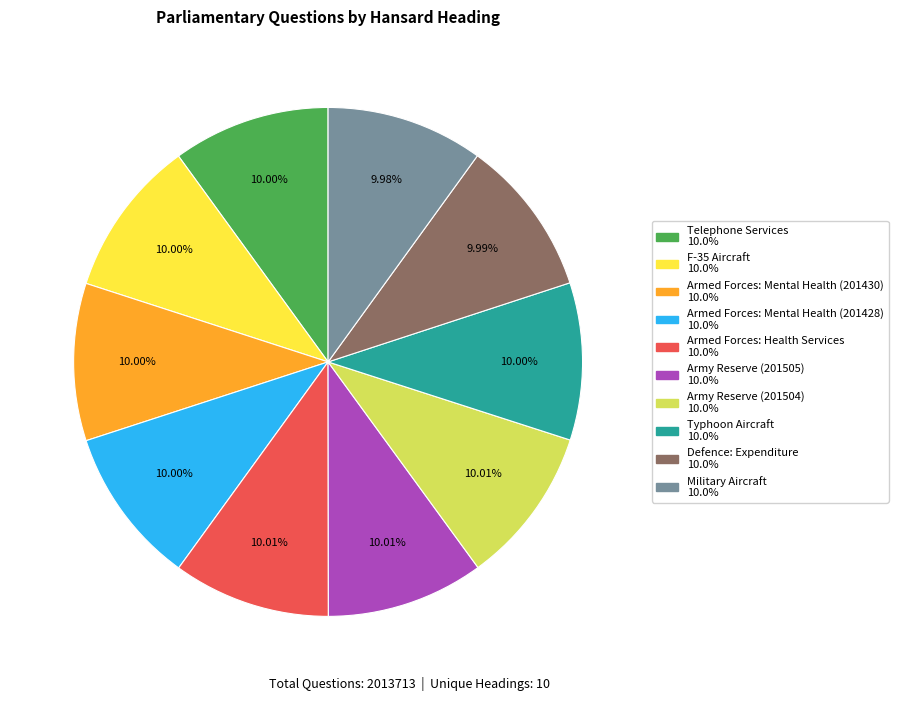

Combined, do Army Reserve (201504) and Armed Forces: Mental Health (201430) account for over 50%?

No